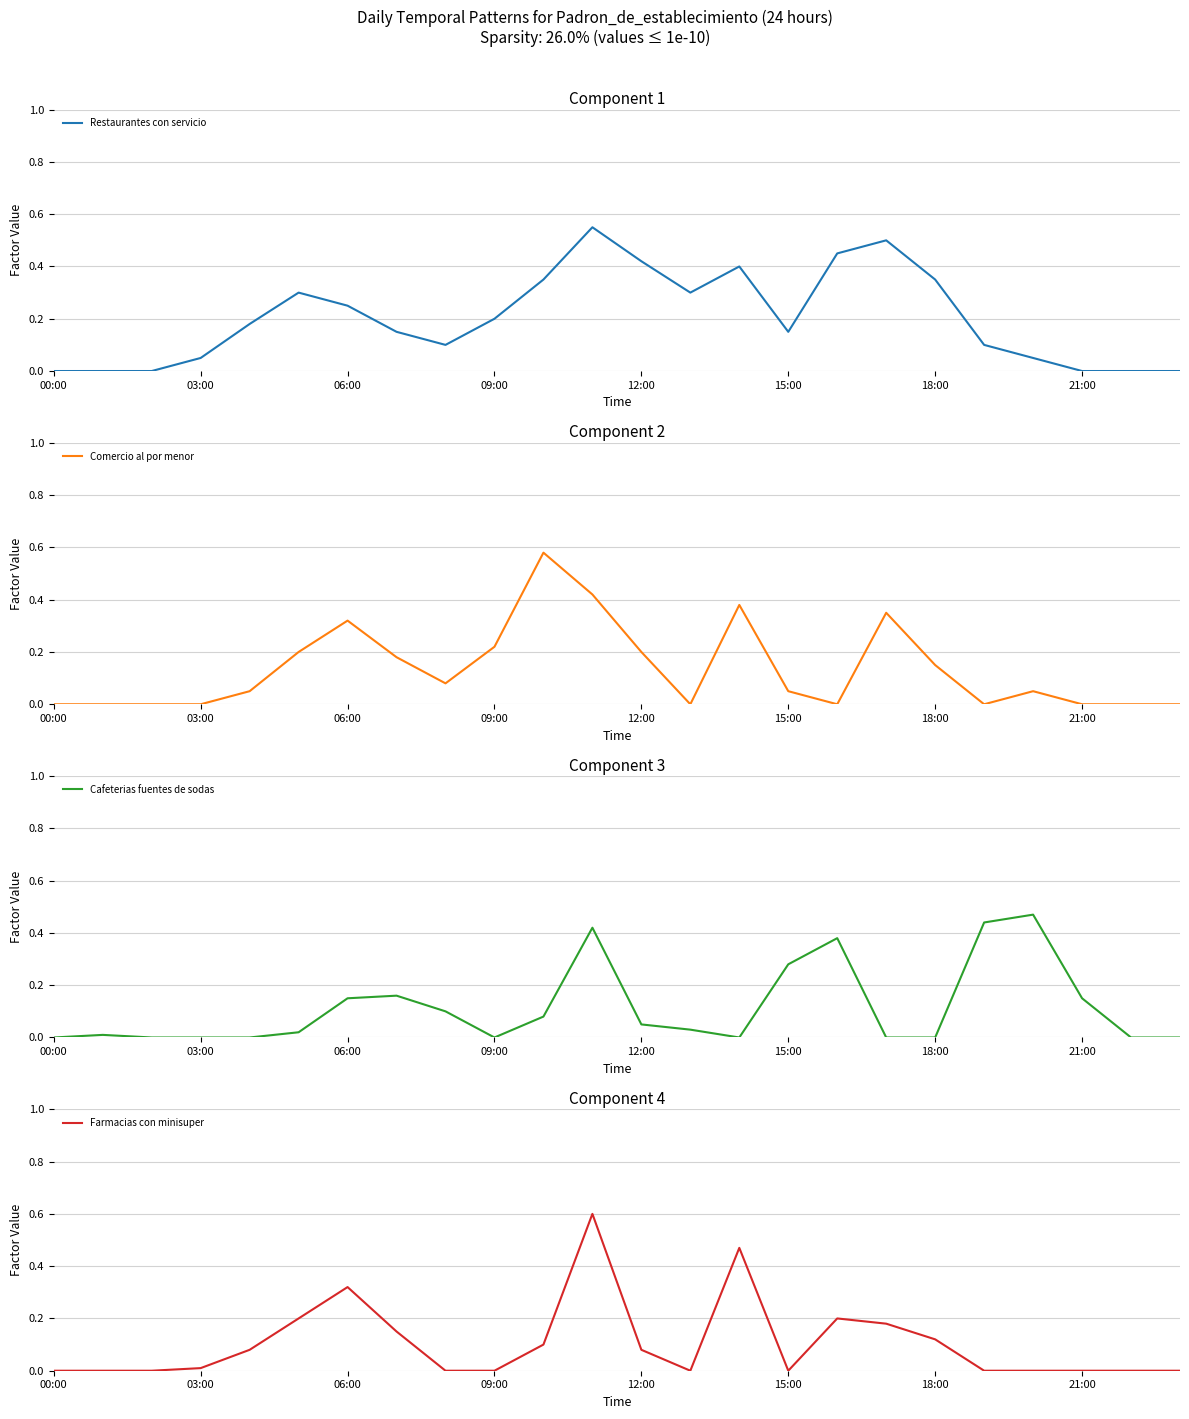

Which series has the largest total across all categories?

Restaurantes con servicio